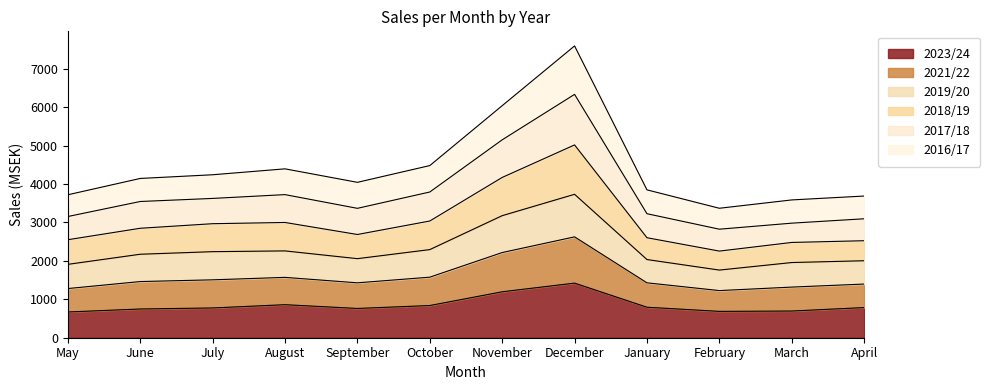

Which series has the largest range (max minus min)?

2017/18